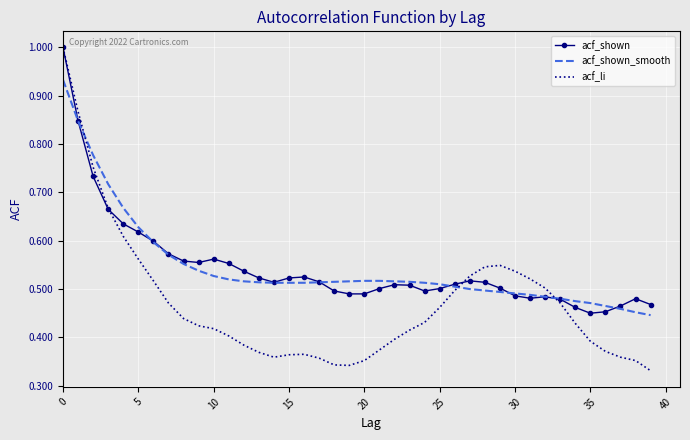

True or false: acf_shown_smooth has more than 0 interior local peaks.

False